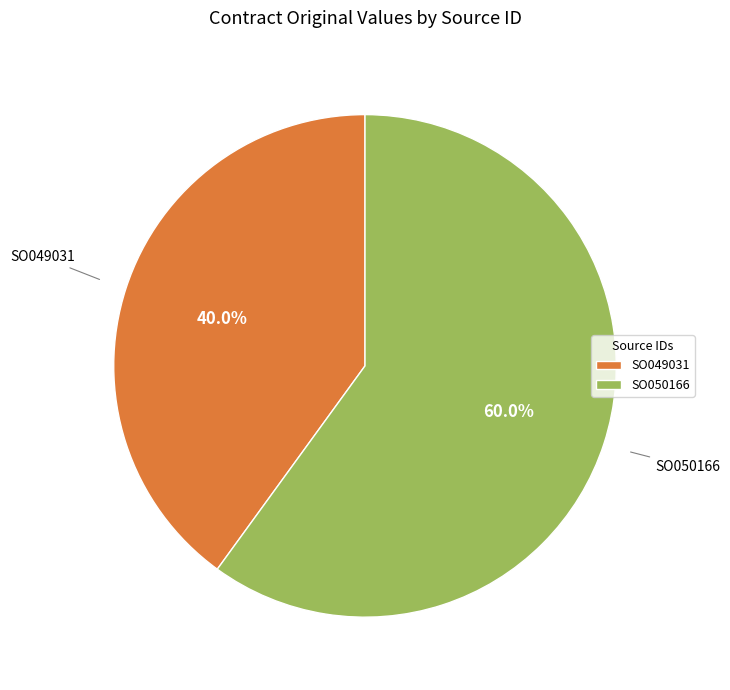

Which category has the smallest portion of the pie?

SO049031